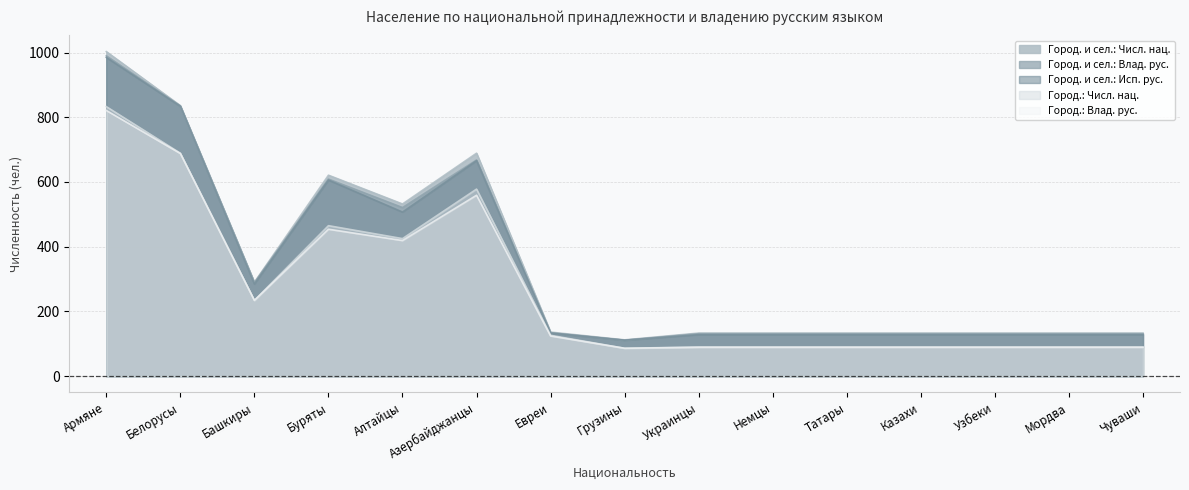

What is the value of the Город. и сел.: Влад. рус. point at the 10th from the left?

131